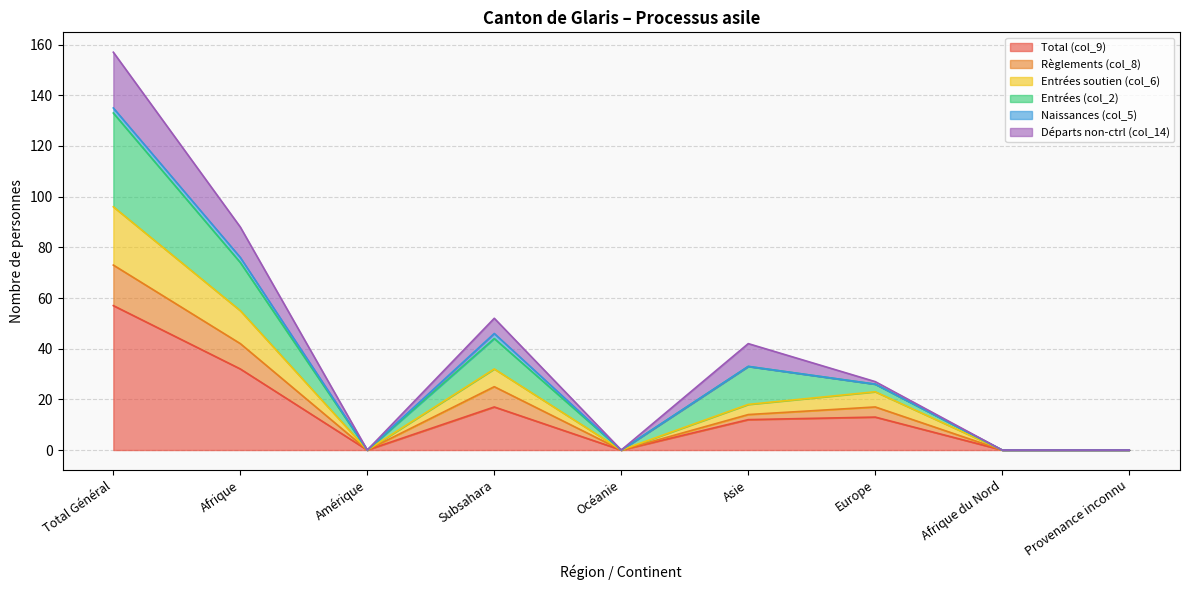

At which category does the chart reach its minimum across all series?

Amérique